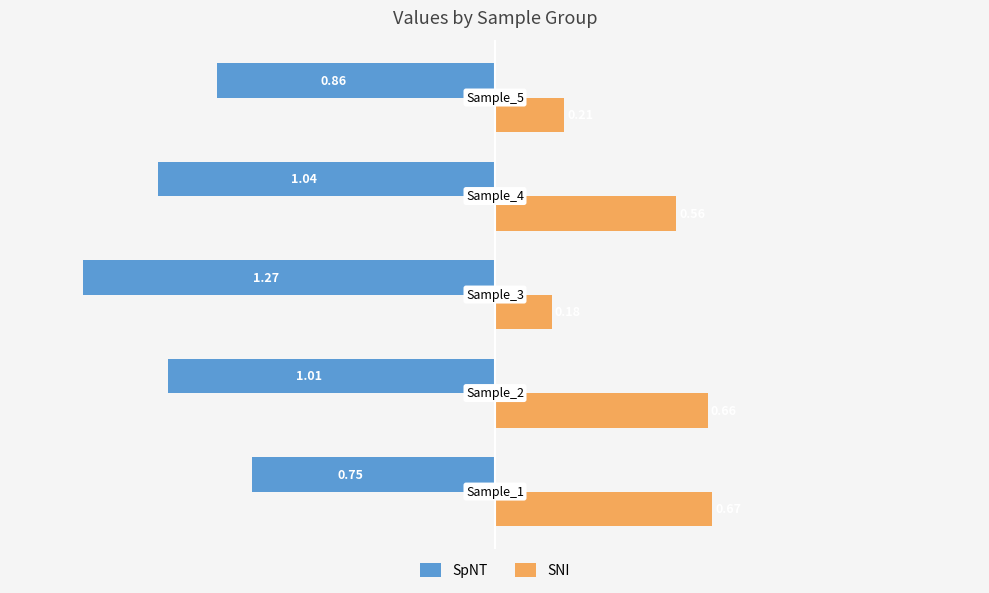

What is the difference between the maximum and minimum values in the SNI series?

0.5